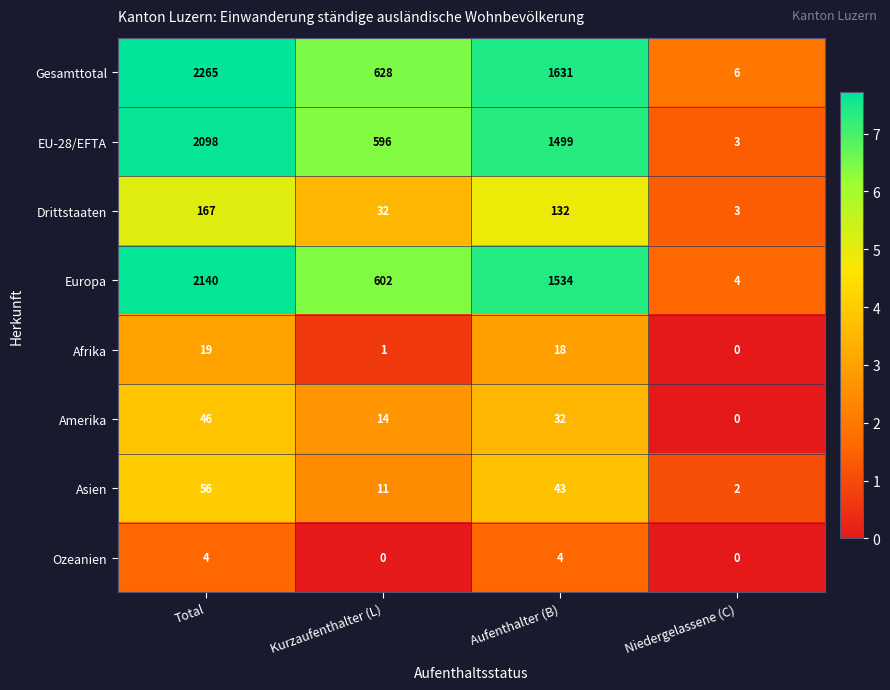

Rank the categories by Gesamttotal value from highest to lowest.

Total, Aufenthalter (B), Kurzaufenthalter (L), Niedergelassene (C)